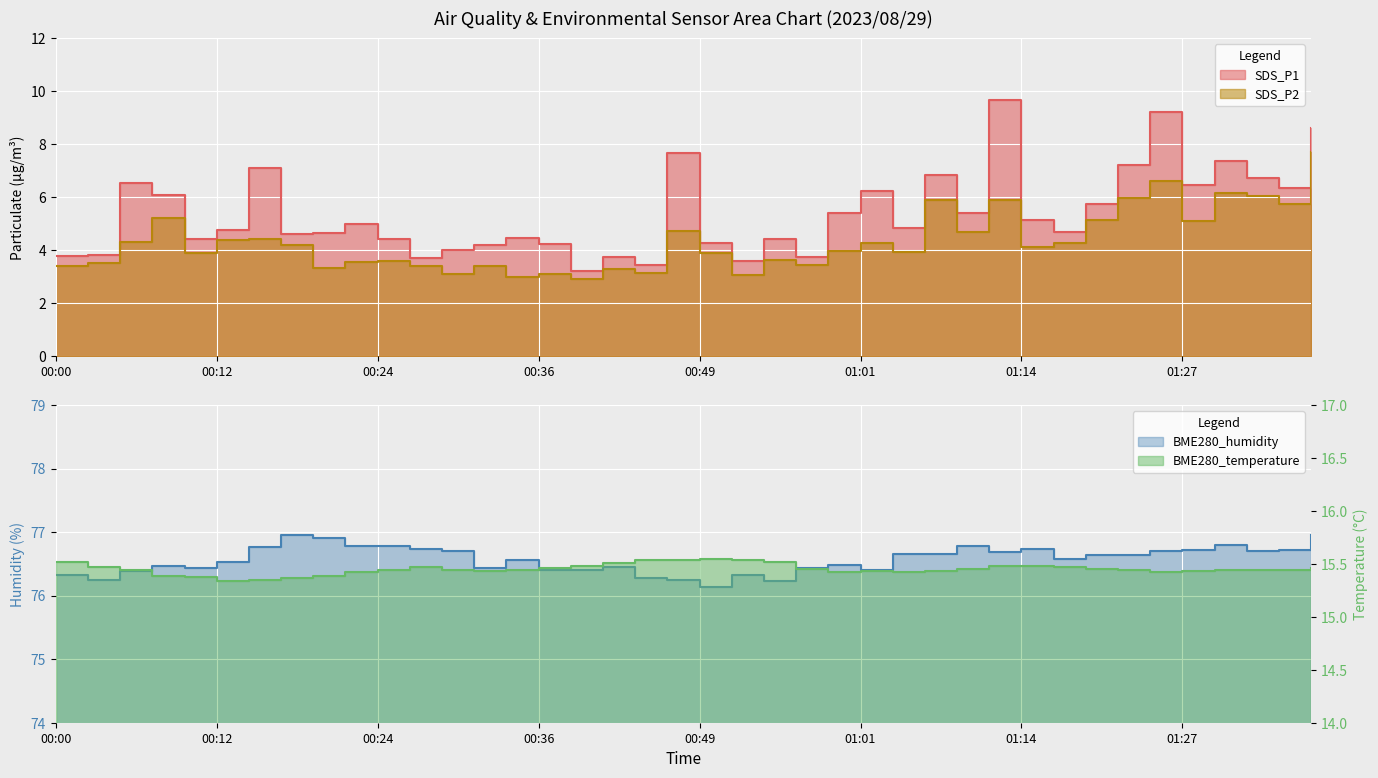

How many values in the SDS_P1 series exceed 4?

31